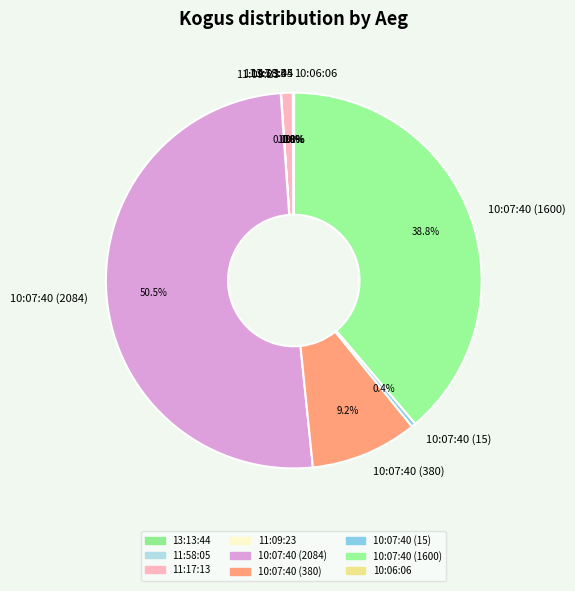

What percentage do 10:07:40 (15) and 10:07:40 (380) together represent?

9.6%